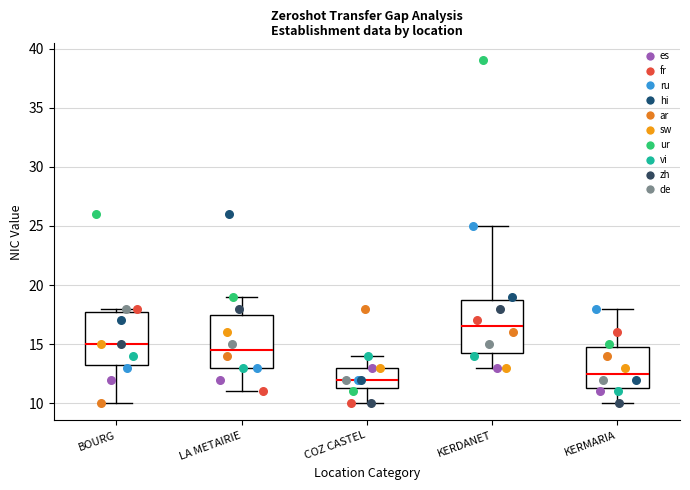

Which box's median line is the highest?

KERDANET